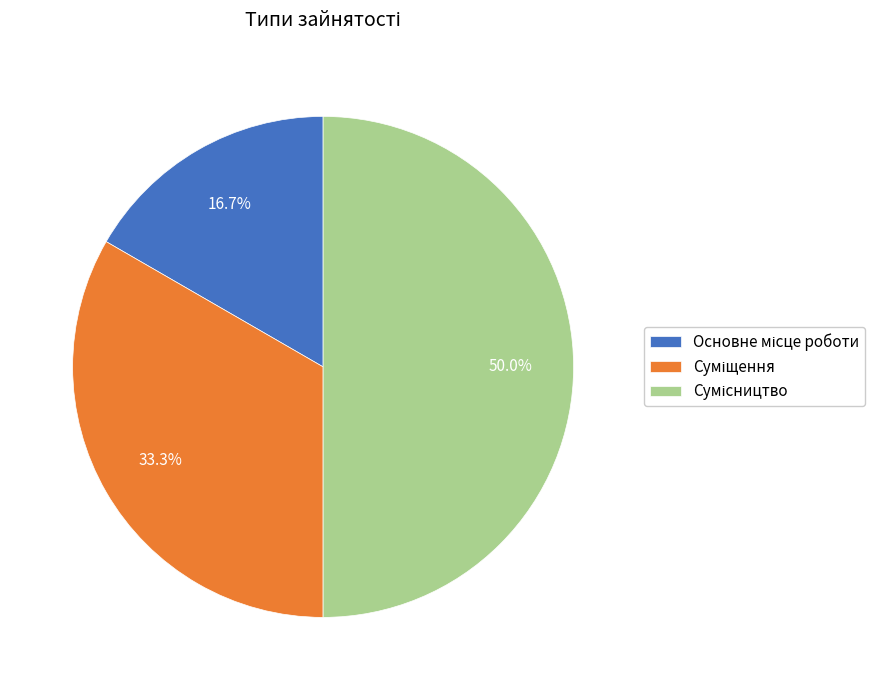

Which has a higher value, Сумісництво or Основне місце роботи?

Сумісництво